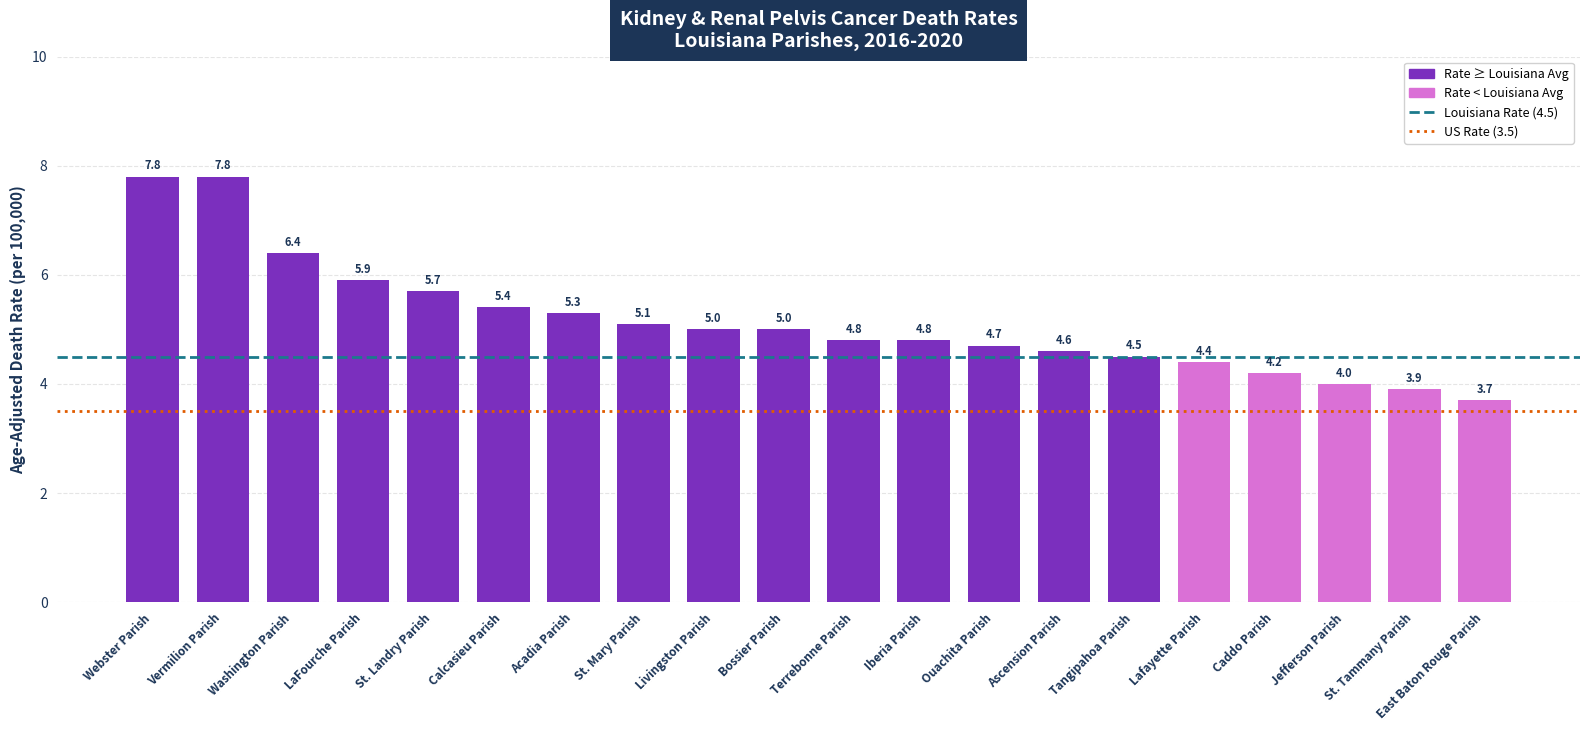

Reading left to right, transcribe all the data shown in this chart.

7.8	7.8	6.4	5.9	5.7	5.4	5.3	5.1	5.0	5.0	4.8	4.8	4.7	4.6	4.5	4.4	4.2	4.0	3.9	3.7